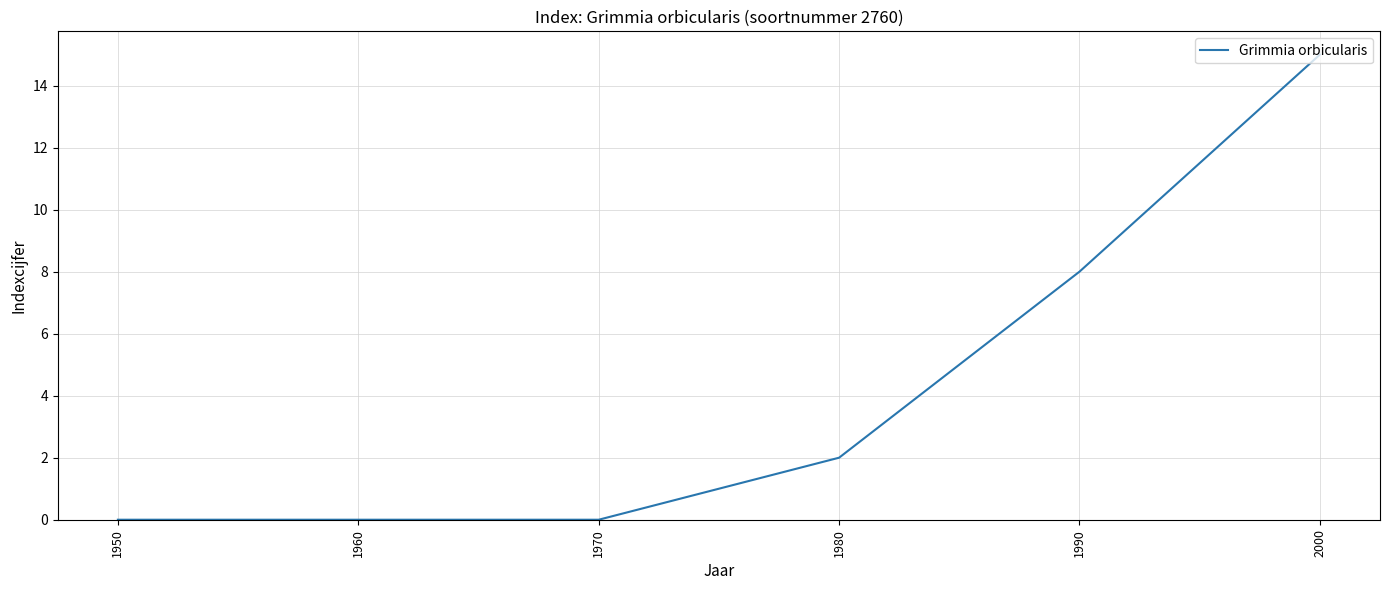

Read the value at 2000, to the nearest 5.

15